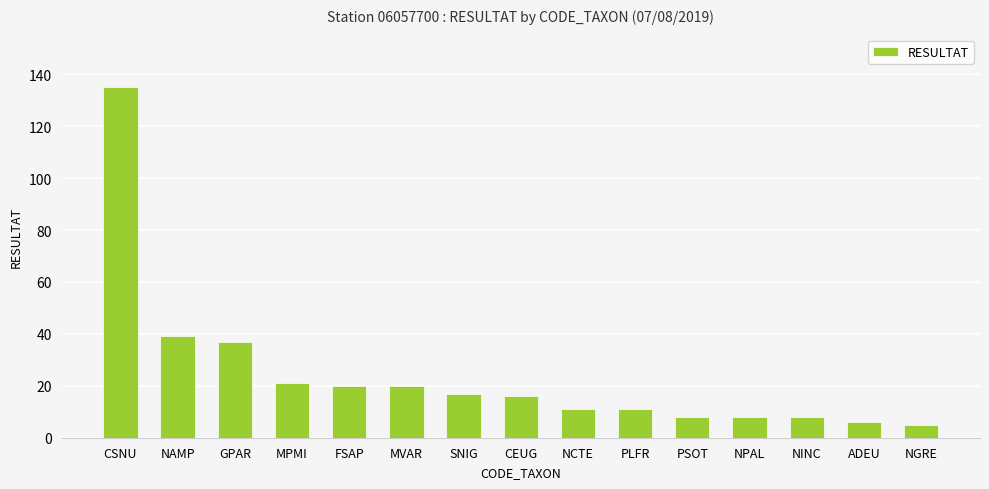

What is the difference between the second highest and second lowest values?

33